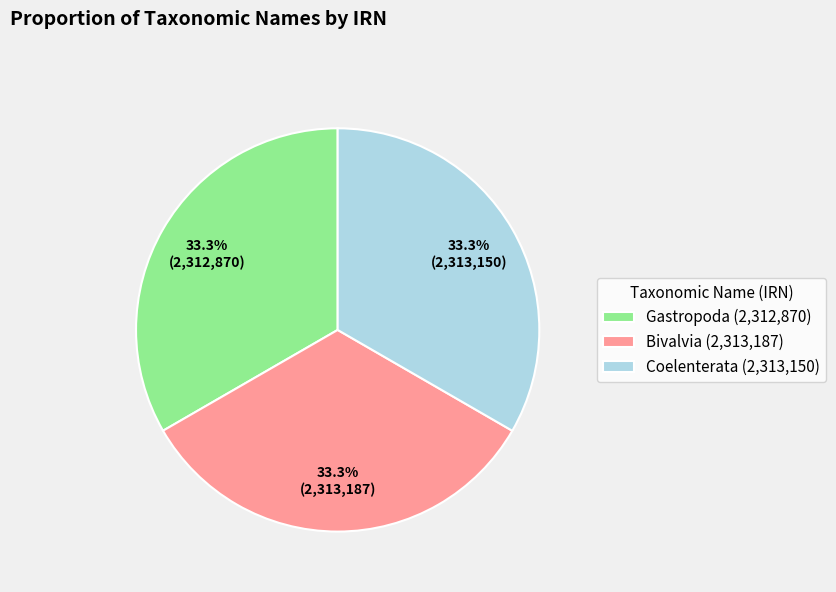

Do Coelenterata (2,313,150) and Gastropoda (2,312,870) together represent more than half of the pie?

Yes